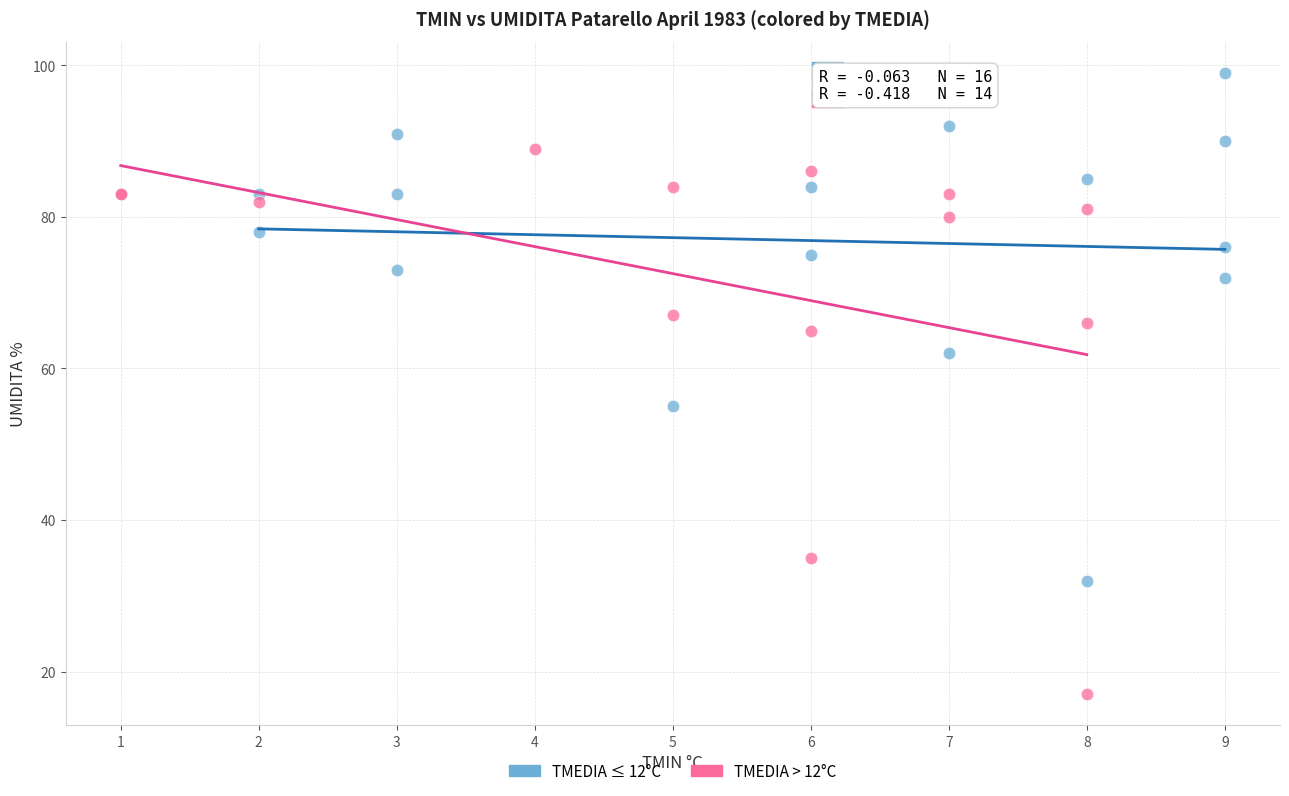

Which series reaches the maximum Y coordinate?

TMEDIA ≤ 12°C